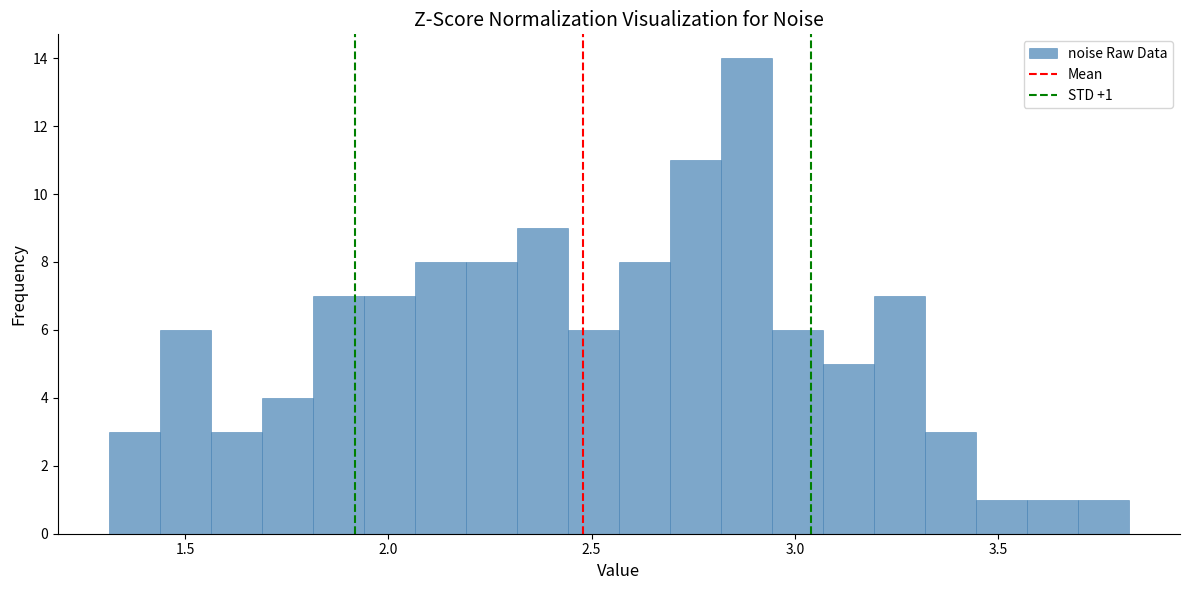

Around what value on the x-axis is the tallest bar? Give the approximate position of its centre, as read against the axis.

2.90